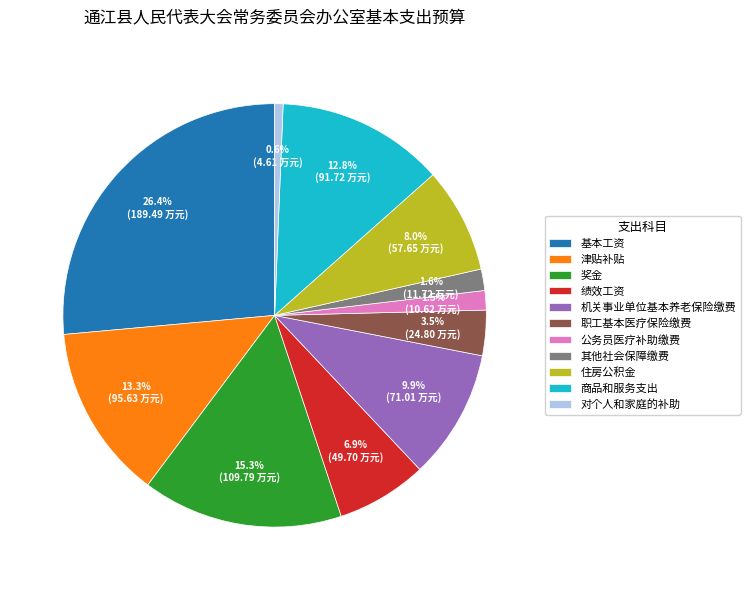

Which category has the smallest portion of the pie?

对个人和家庭的补助